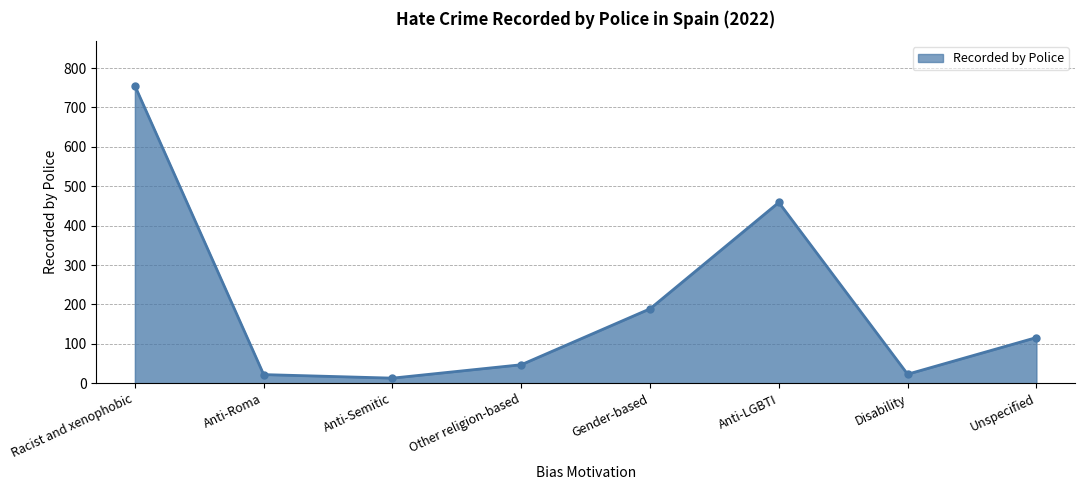

What is the label of the 5th point from the right?

Other religion-based